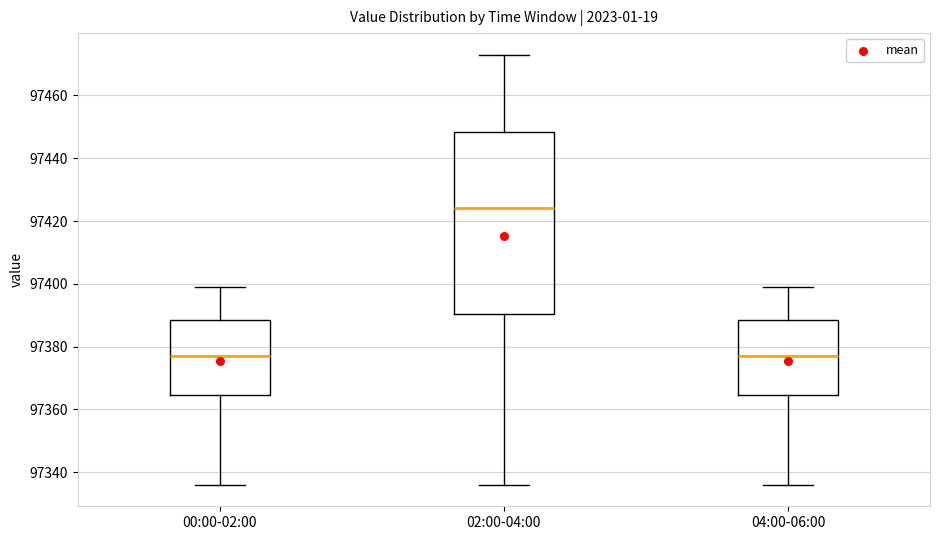

Reading left to right, read every box against the y-axis: the position of its median line, the range the box covers, and the ends of its whiskers. The values are not printed on the chart, so give them approximately, as read against the axis.

00:00-02:00: median 97378, box 97364 to 97388, whiskers 97336 to 97400
02:00-04:00: median 97424, box 97390 to 97448, whiskers 97336 to 97474
04:00-06:00: median 97378, box 97364 to 97388, whiskers 97336 to 97400